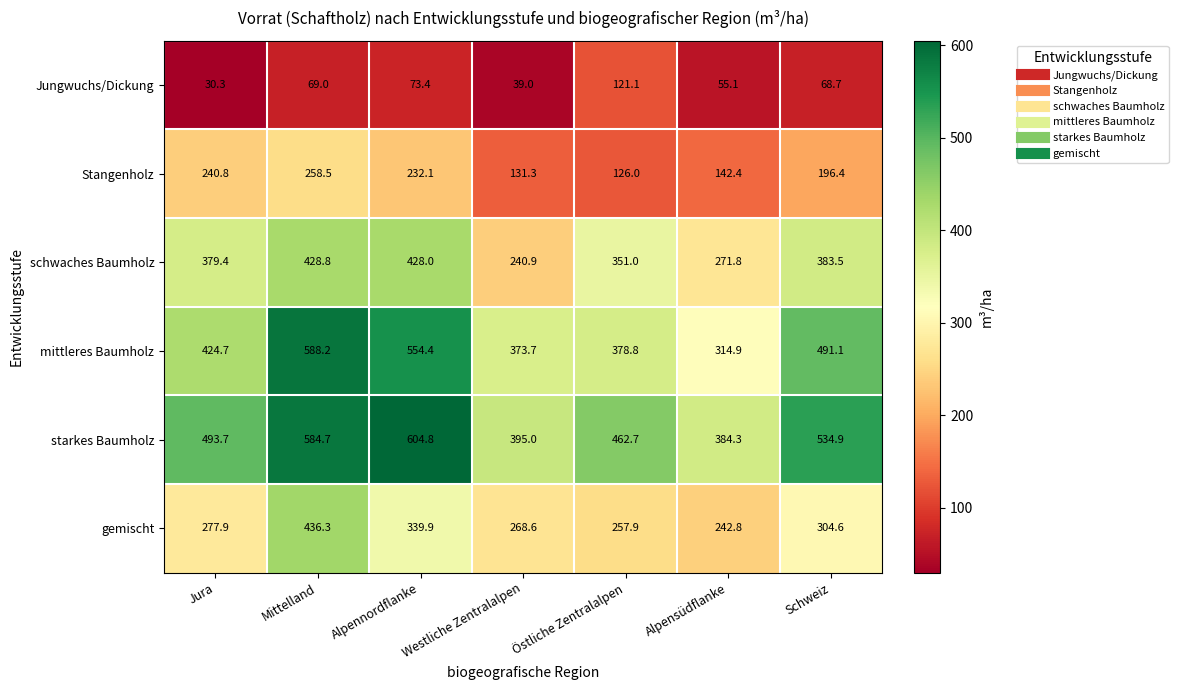

How many values in the Jungwuchs/Dickung series exceed 68?

4